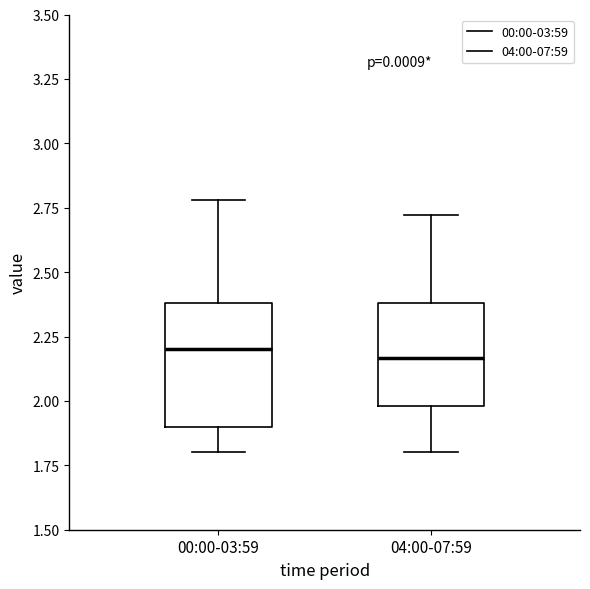

Reading left to right, read every box against the y-axis: the position of its median line, the range the box covers, and the ends of its whiskers. The values are not printed on the chart, so give them approximately, as read against the axis.

00:00-03:59: median 2.20, box 1.90 to 2.40, whiskers 1.80 to 2.80
04:00-07:59: median 2.15, box 2.00 to 2.40, whiskers 1.80 to 2.70